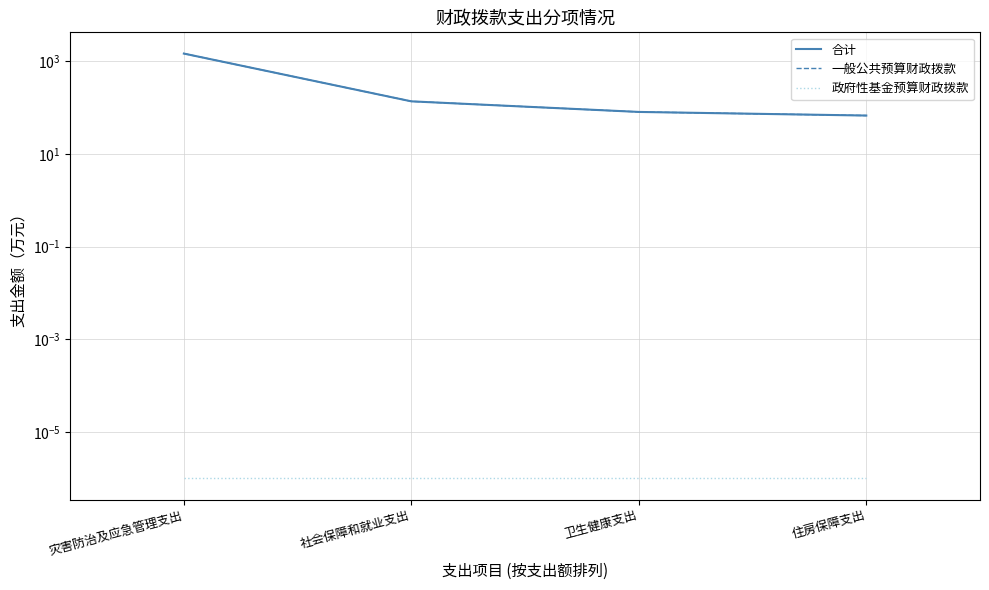

The value of 政府性基金预算财政拨款 at 灾害防治及应急管理支出 is 0.0. True or false?

True